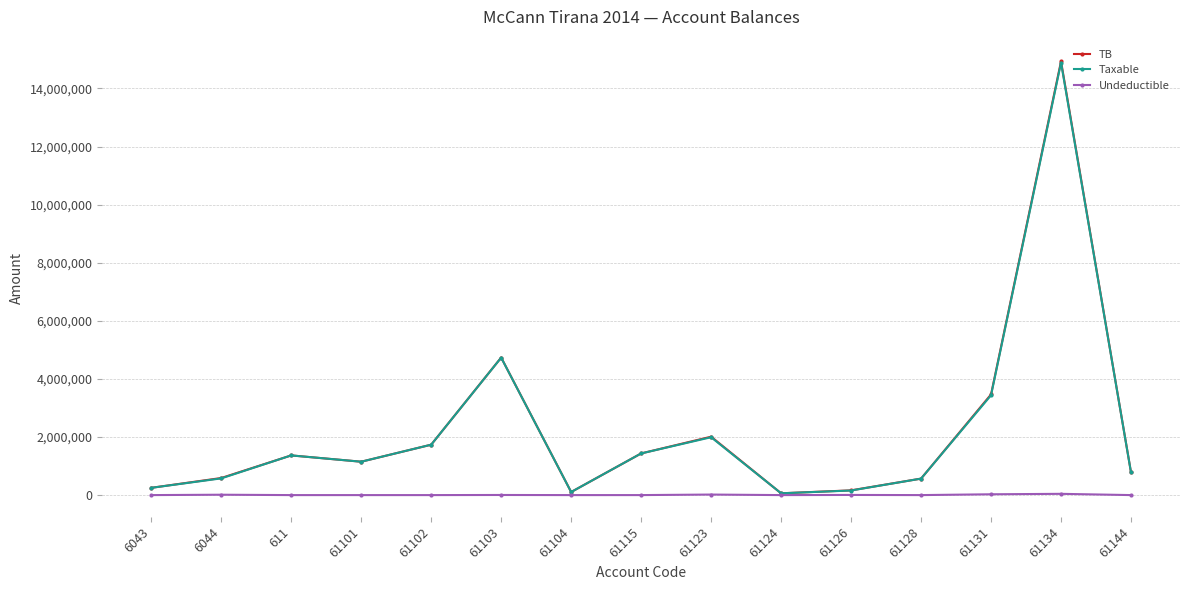

Is the value of Taxable at 61144 greater than the value of Undeductible at 61104?

Yes